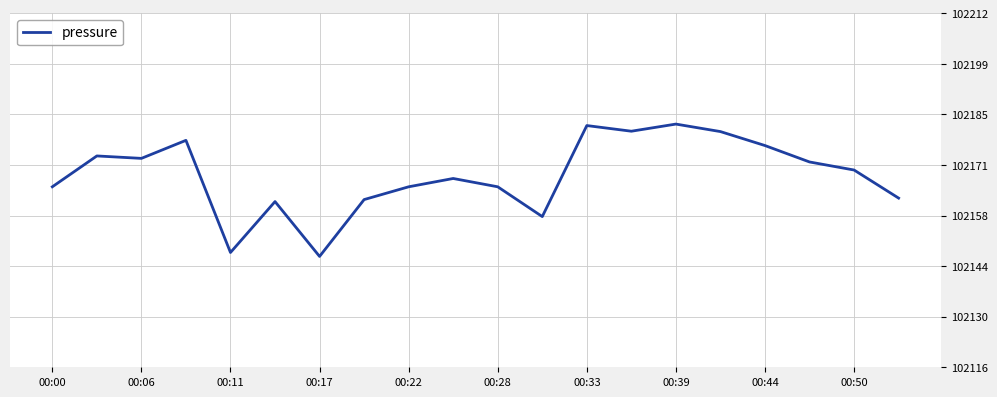

What is the greatest value displayed?

102182.3